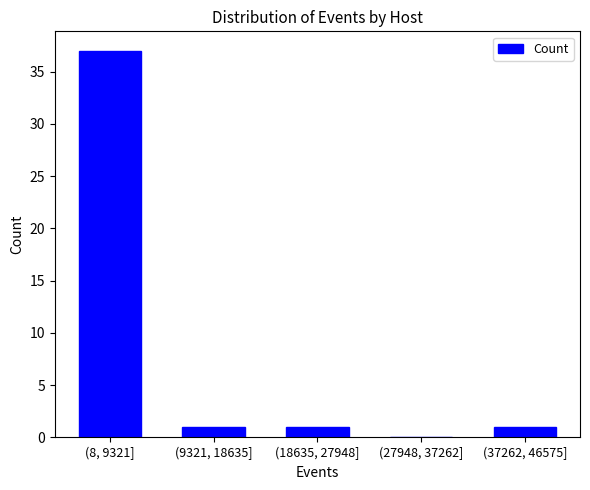

Reading right to left, what are all the values shown in this chart?

(37262, 46575]=1	(27948, 37262]=0	(18635, 27948]=1	(9321, 18635]=1	(8, 9321]=37